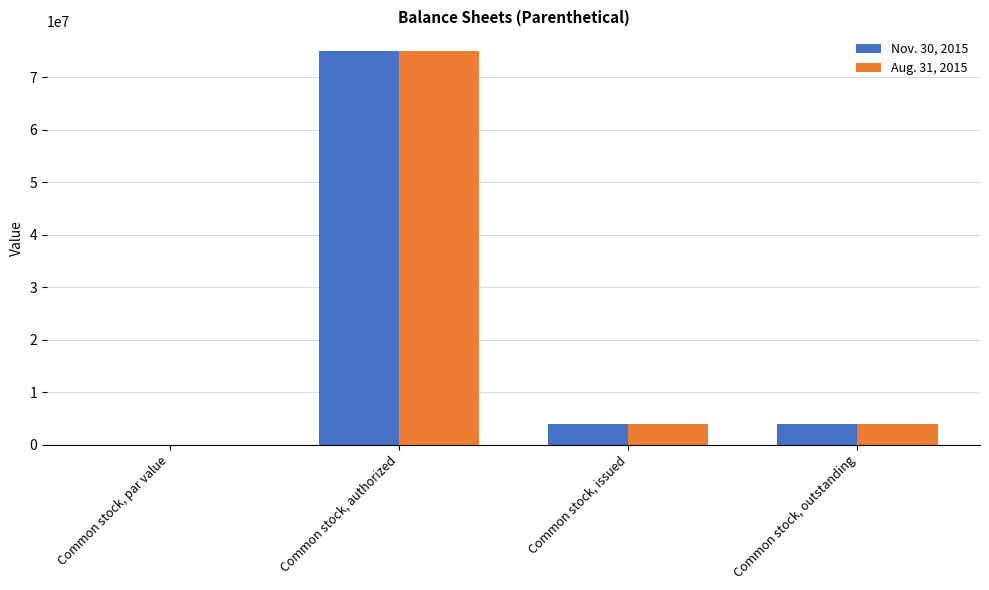

Is the value of Aug. 31, 2015 at Common stock, par value greater than the value of Nov. 30, 2015 at Common stock, issued?

No